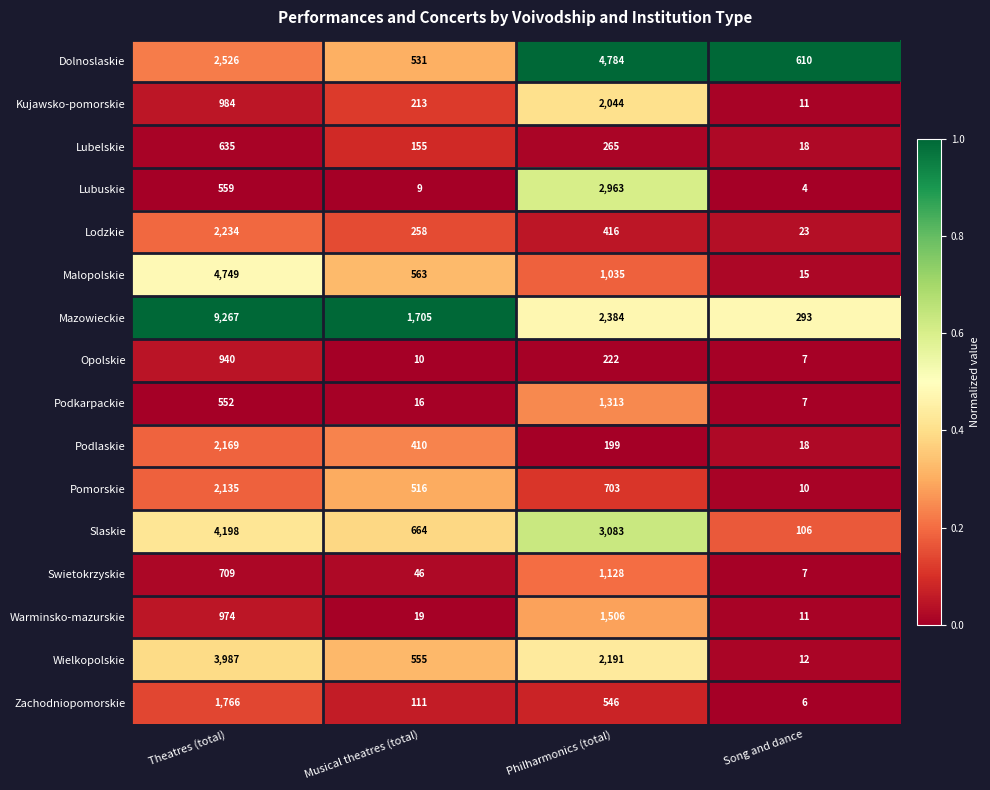

The value of Opolskie at Musical theatres (total) is 10. True or false?

True